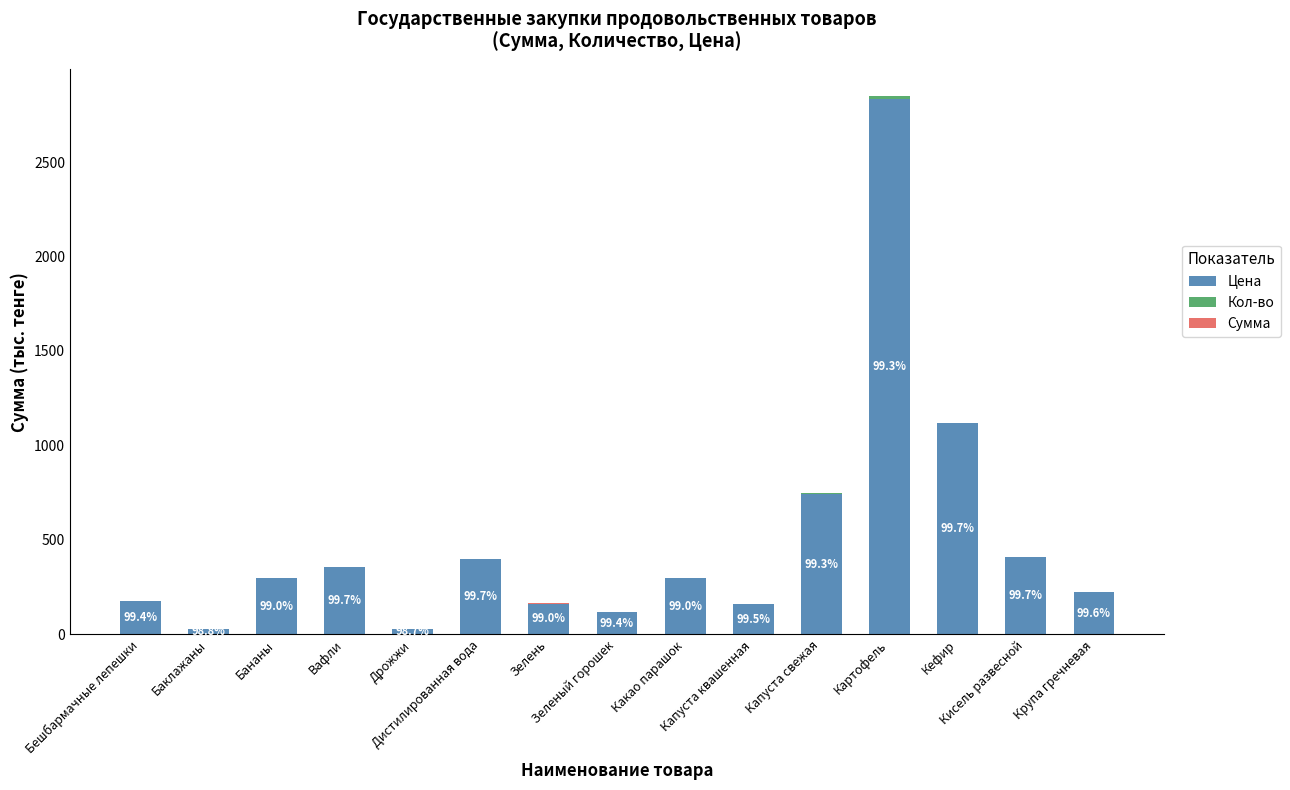

What is the sum of all Цена values?

7347.9